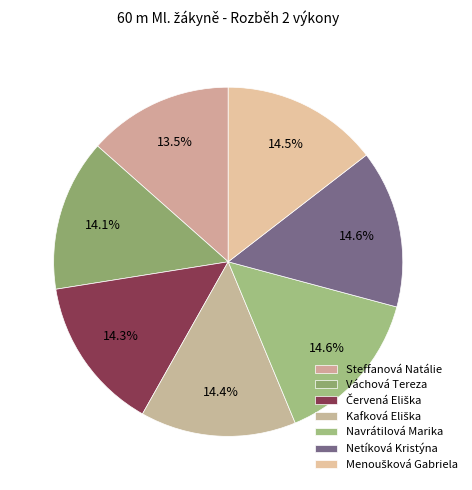

Does any single category account for the majority?

No